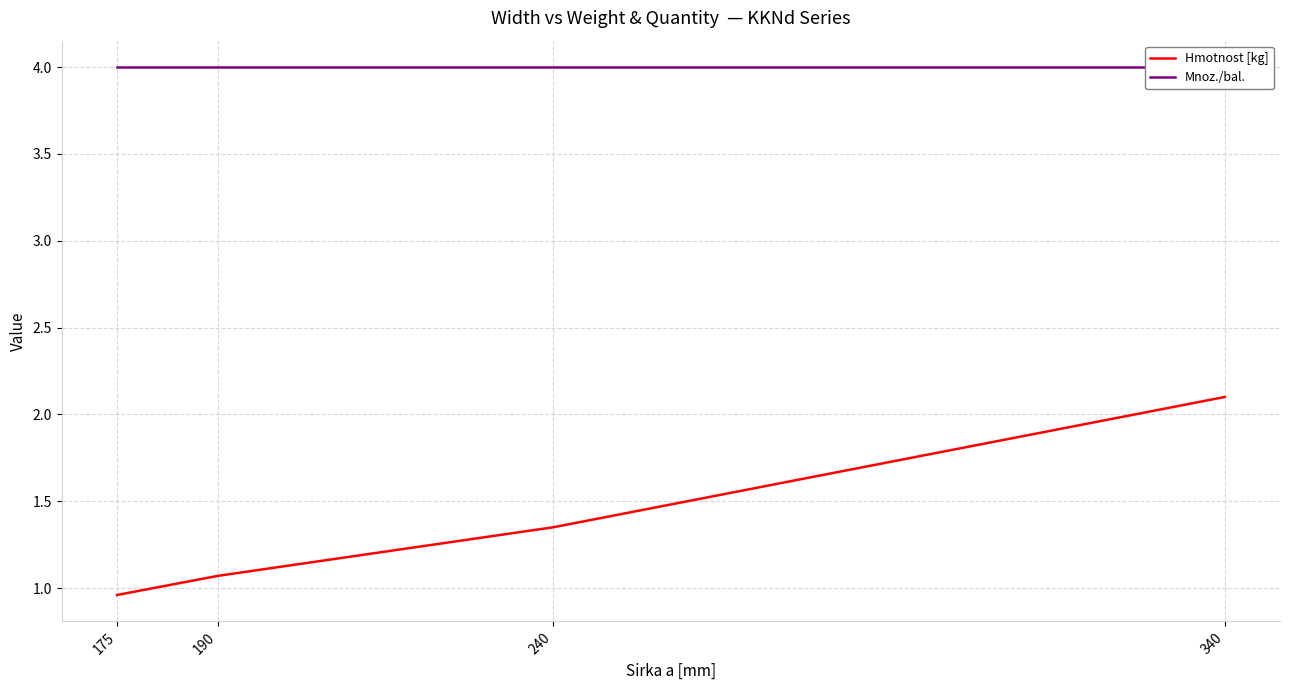

True or false: Hmotnost [kg] and Mnoz./bal. intersect in this chart.

False